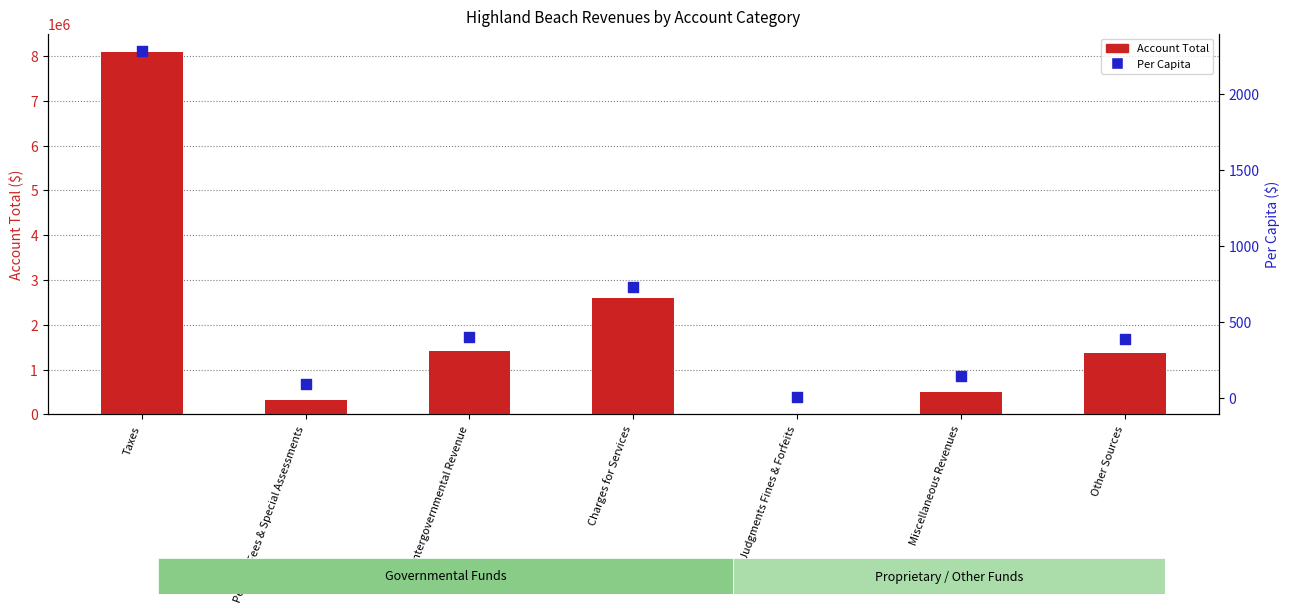

What are all the series names shown in the legend?

Account Total, Per Capita